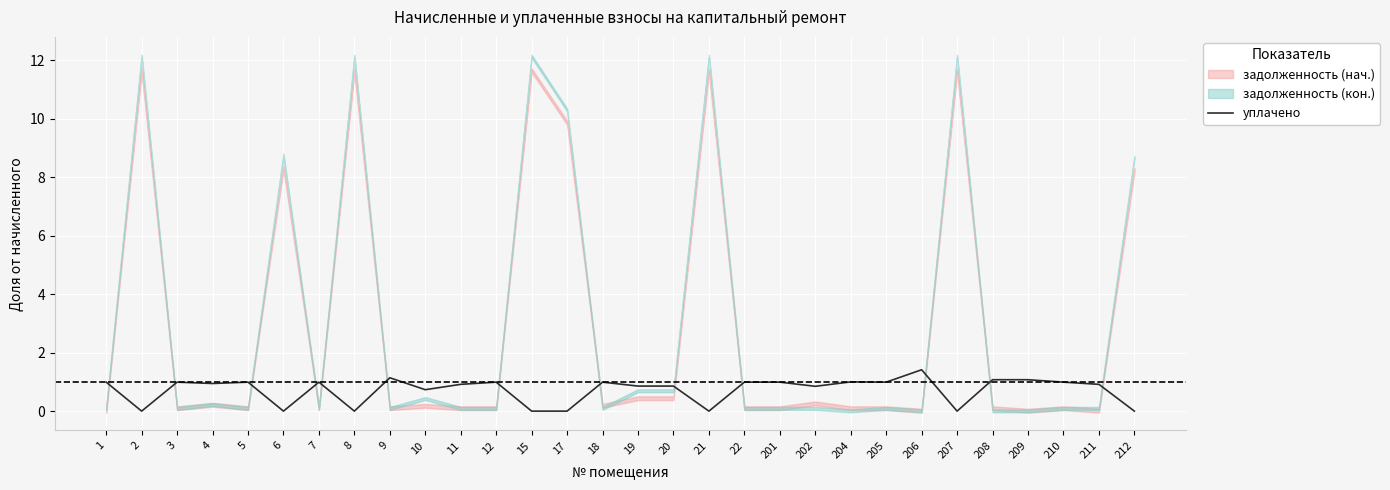

True or false: уплачено has a value of 0.0 at 2.

True